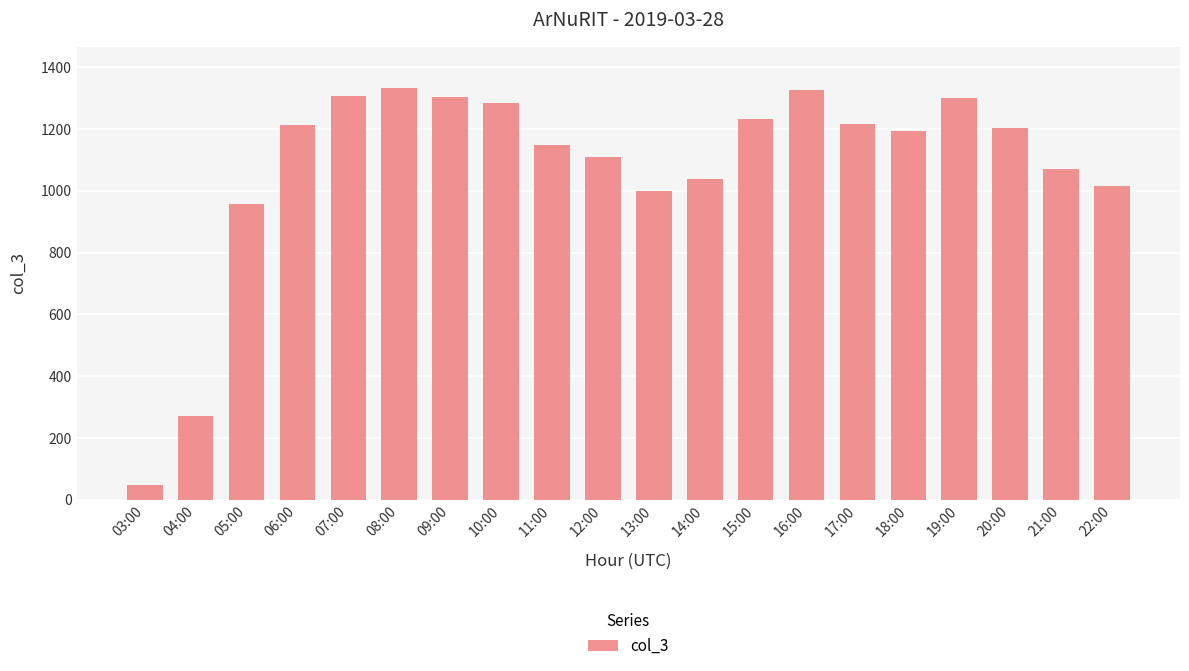

What is the label of the 9th bar from the left?

11:00